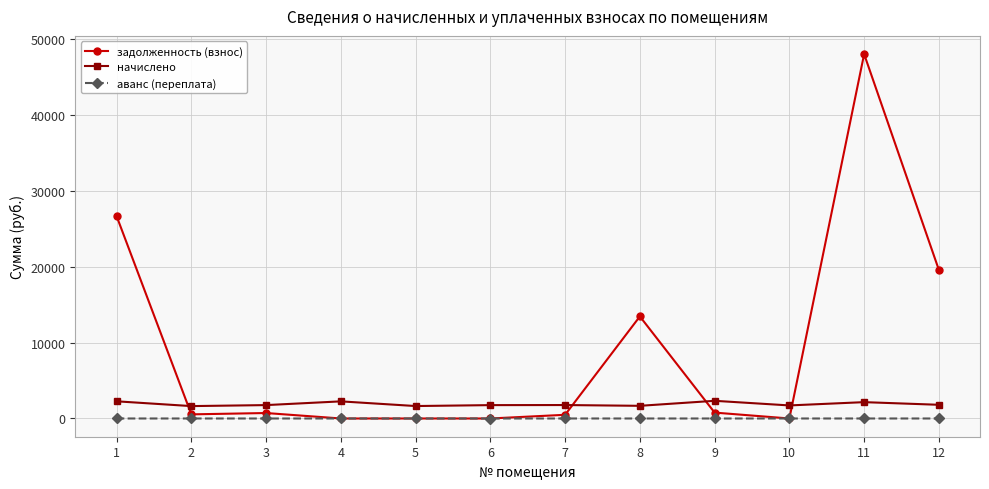

Which category has the highest value across all series?

11